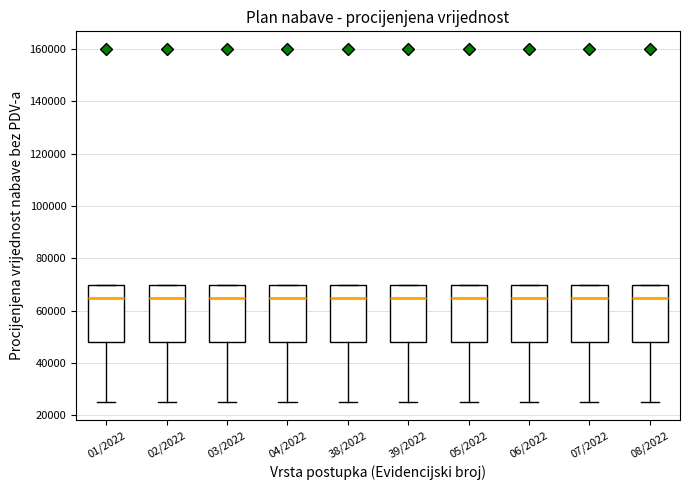

Reading left to right, transcribe this box plot: for each box, give where its median line is, the range the box spans, and where its two whiskers end, as read against the y-axis. The values are not printed on the chart, so give them approximately, as read against the axis.

01/2022: median 66000, box 48000 to 70000, whiskers 26000 to 70000
02/2022: median 66000, box 48000 to 70000, whiskers 26000 to 70000
03/2022: median 66000, box 48000 to 70000, whiskers 26000 to 70000
04/2022: median 66000, box 48000 to 70000, whiskers 26000 to 70000
38/2022: median 66000, box 48000 to 70000, whiskers 26000 to 70000
39/2022: median 66000, box 48000 to 70000, whiskers 26000 to 70000
05/2022: median 66000, box 48000 to 70000, whiskers 26000 to 70000
06/2022: median 66000, box 48000 to 70000, whiskers 26000 to 70000
07/2022: median 66000, box 48000 to 70000, whiskers 26000 to 70000
08/2022: median 66000, box 48000 to 70000, whiskers 26000 to 70000